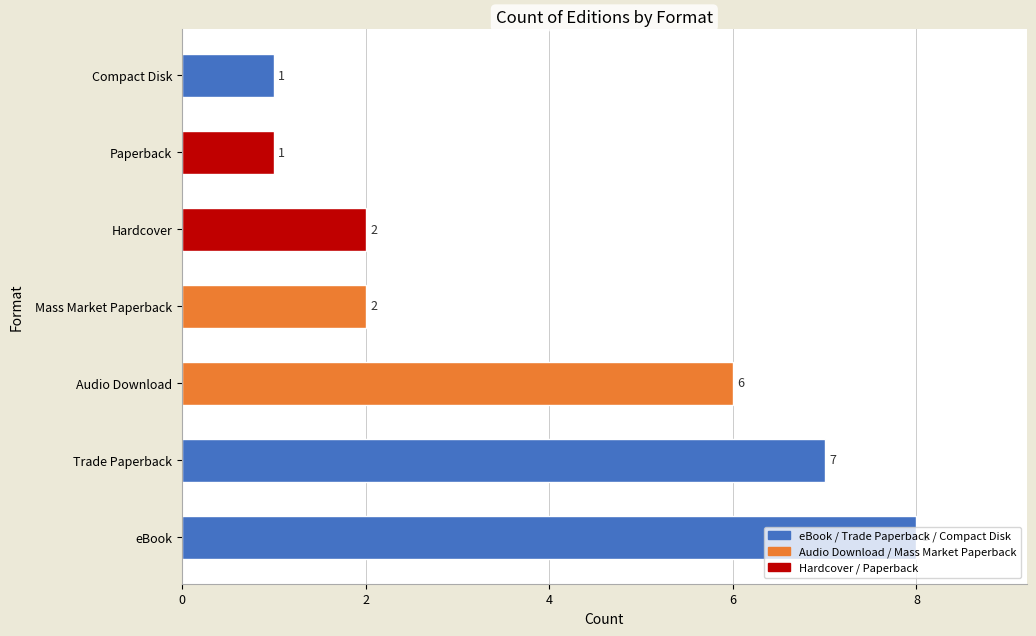

What is the difference between the second highest and minimum values?

6